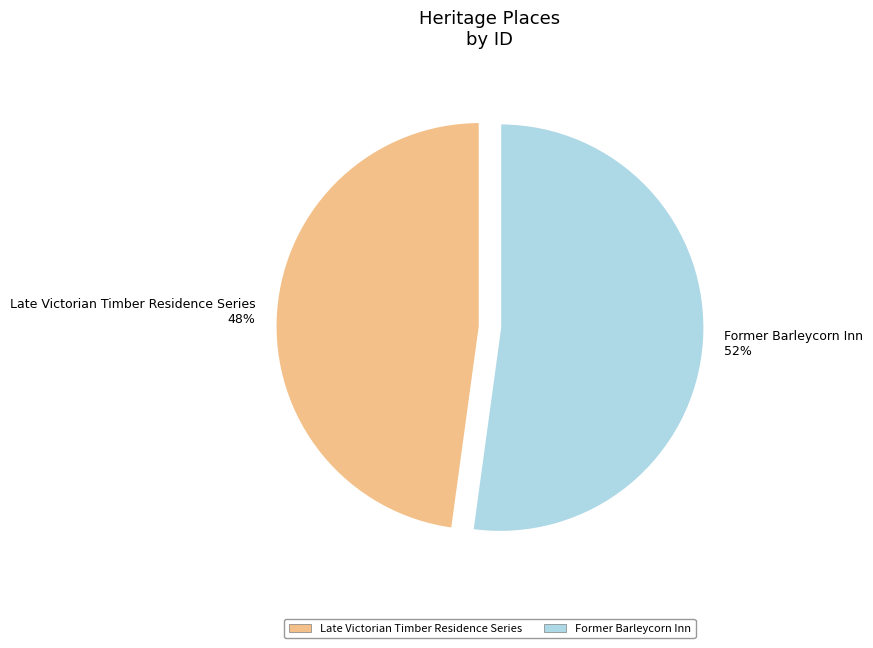

Is it true that Former Barleycorn Inn is 43% of the pie?

False